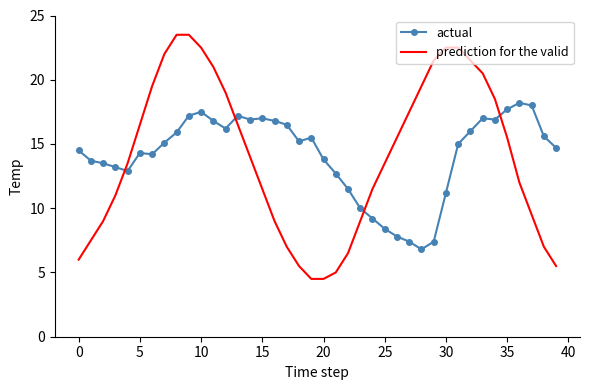

What is the difference between the maximum and minimum values in the prediction for the valid series?

19.0